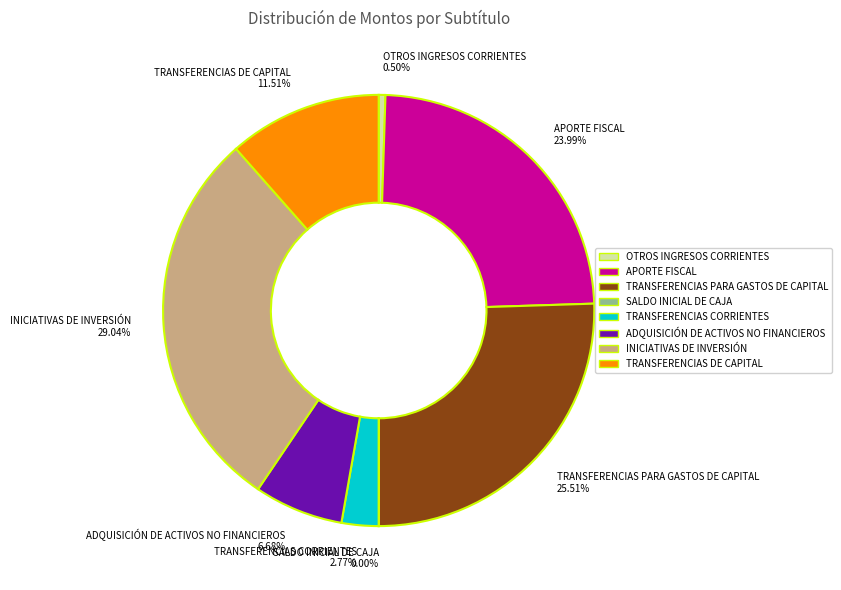

Which has a higher value, OTROS INGRESOS CORRIENTES or TRANSFERENCIAS CORRIENTES?

TRANSFERENCIAS CORRIENTES